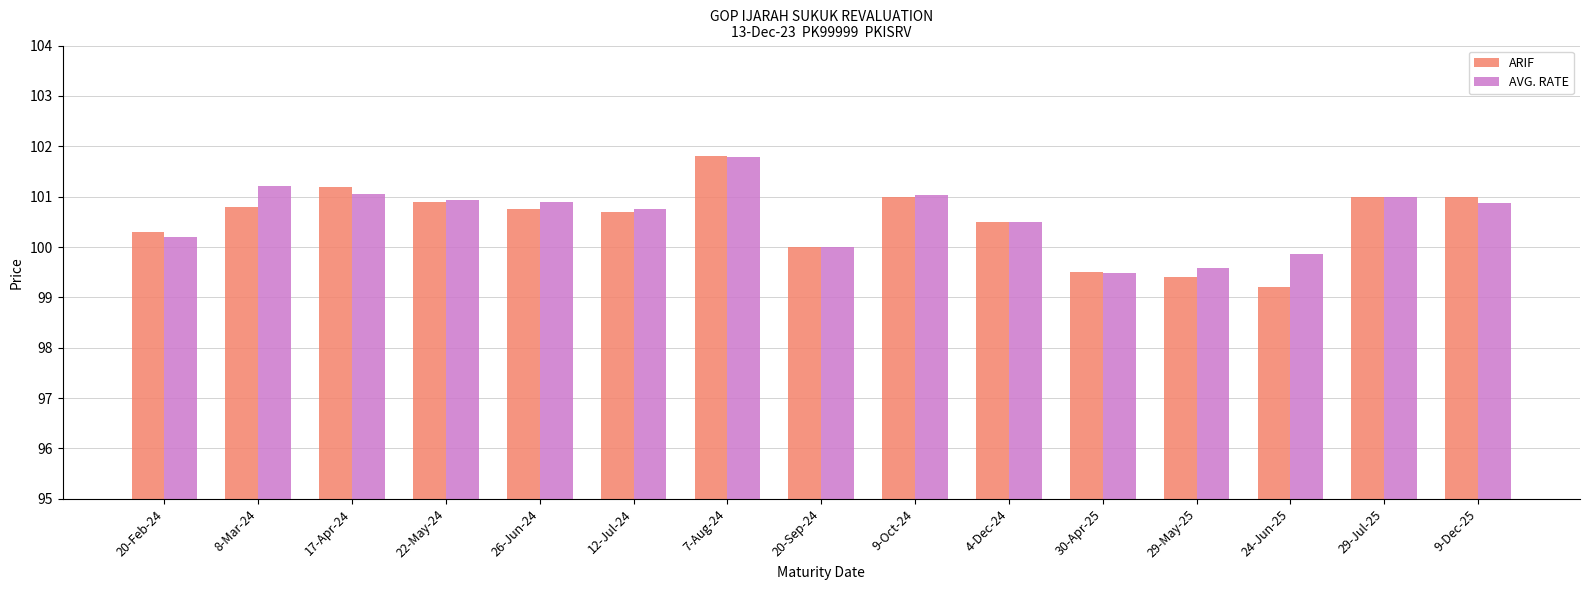

What is the difference between the highest and lowest values at 12-Jul-24?

0.1